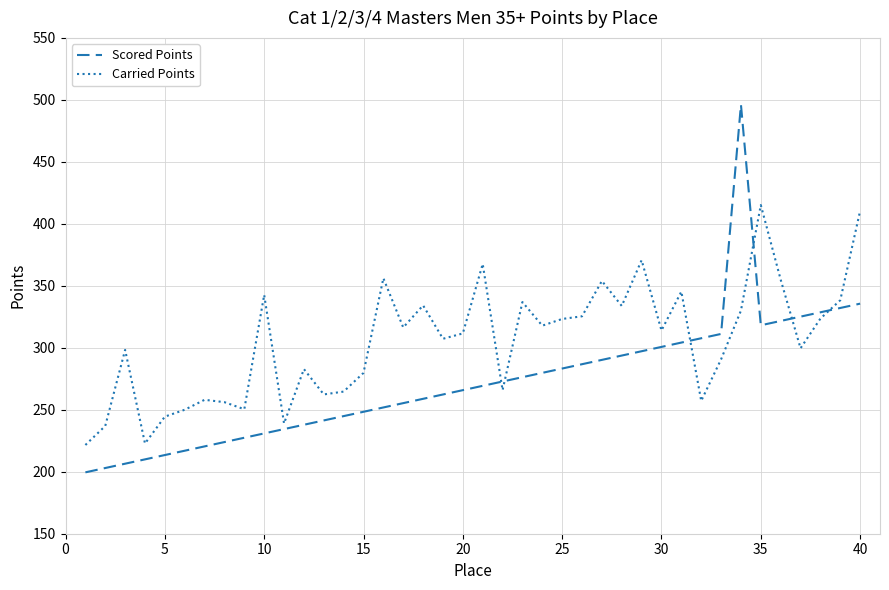

Which series has the largest total across all categories?

Carried Points